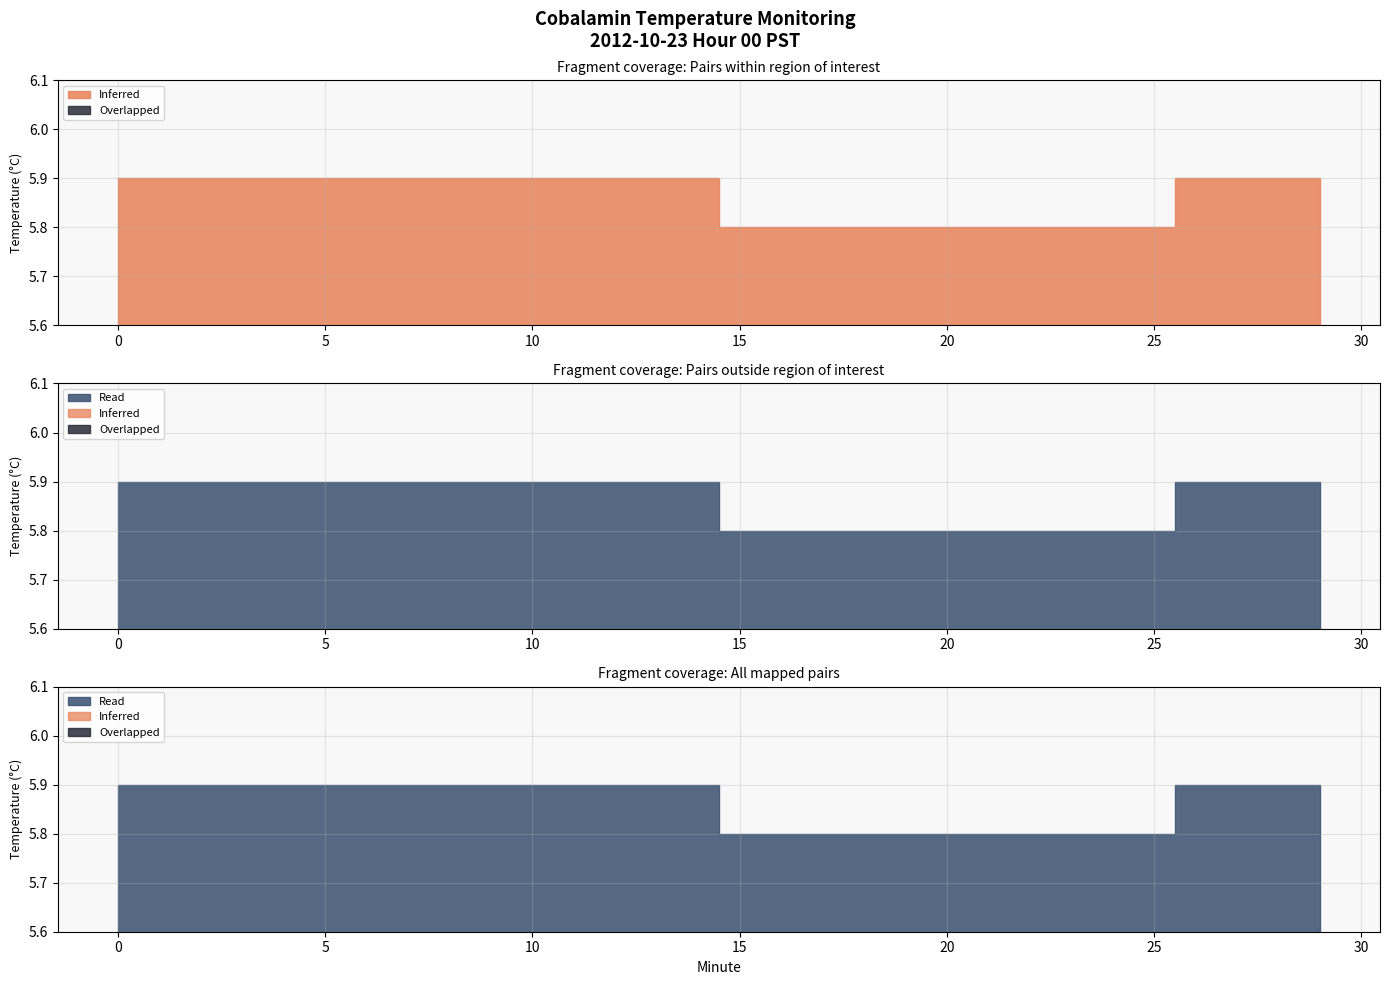

True or false: Overlapped has a value of 0.1 at 5.

True